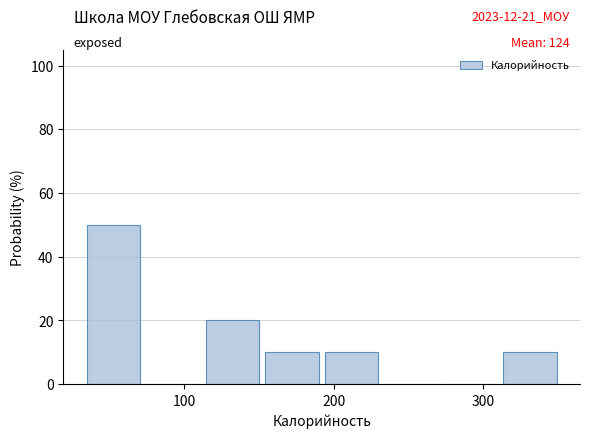

Read against the x-axis, roughly where is the centre of the tallest bar?

50